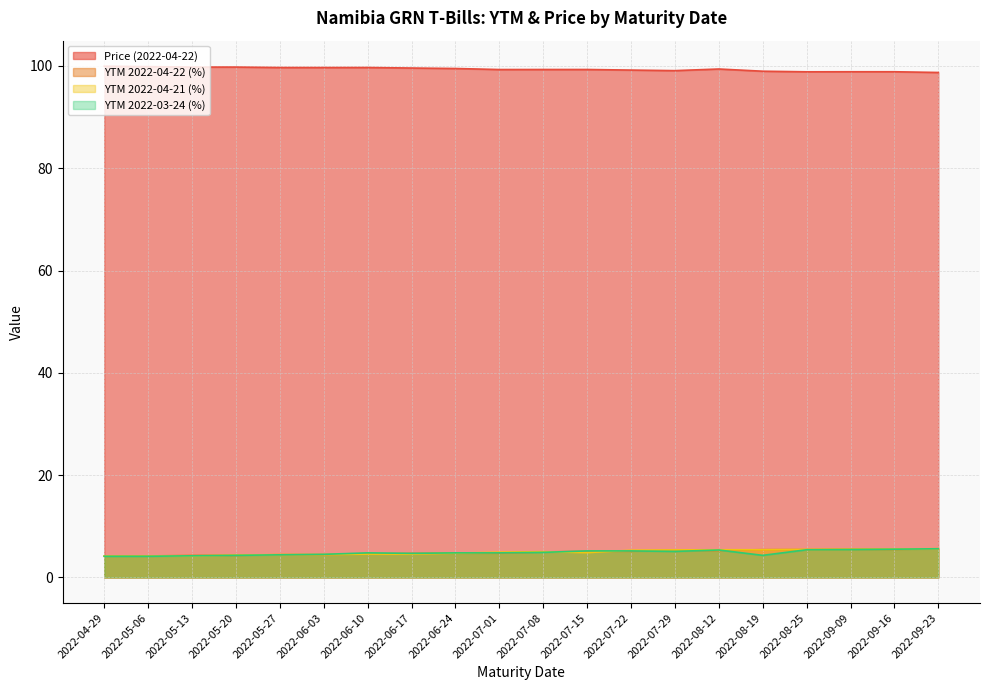

What is the greatest value displayed?

99.9